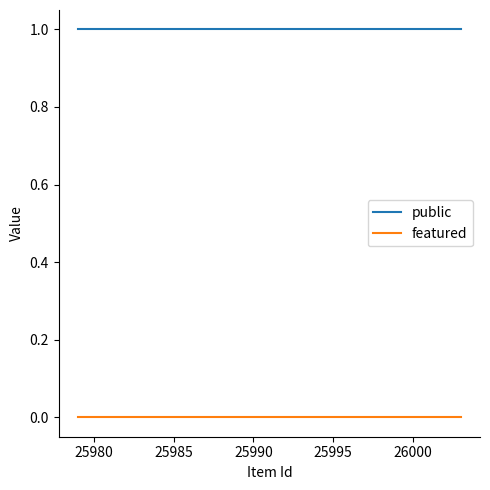

At 25995, list the series in order from smallest to largest.

featured, public